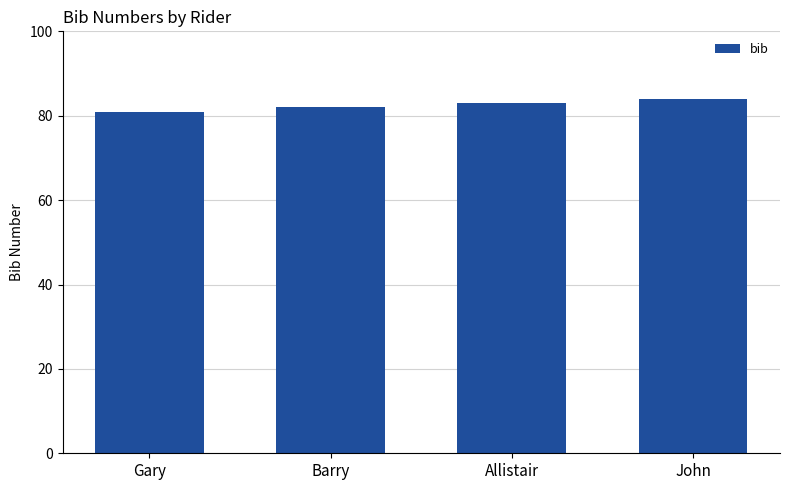

Rank the categories by value from lowest to highest.

Gary, Barry, Allistair, John